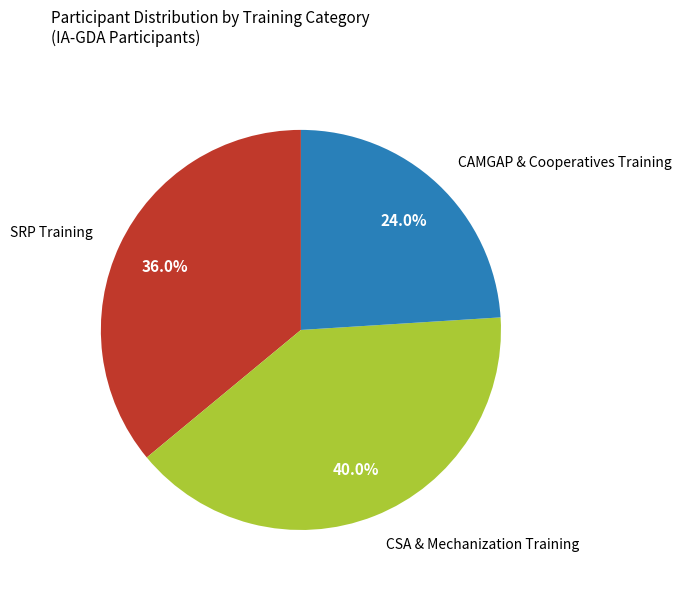

Does any single category account for the majority?

No